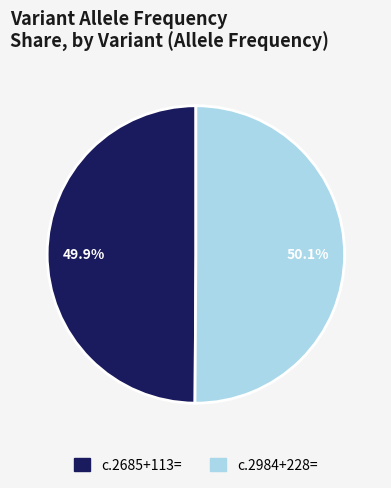

Does any single category account for the majority?

Yes